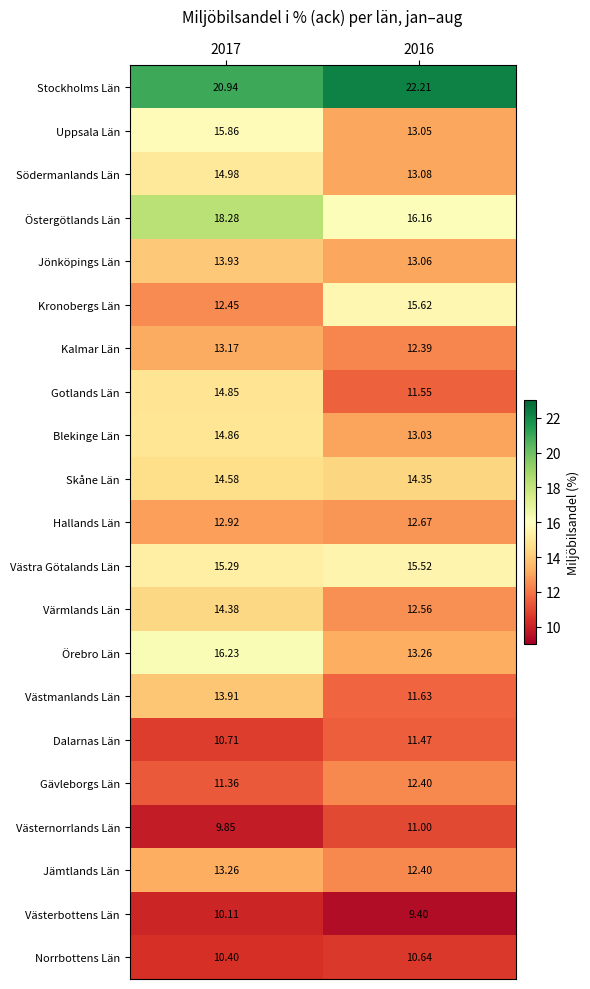

Which series has the largest total across all categories?

Stockholms Län